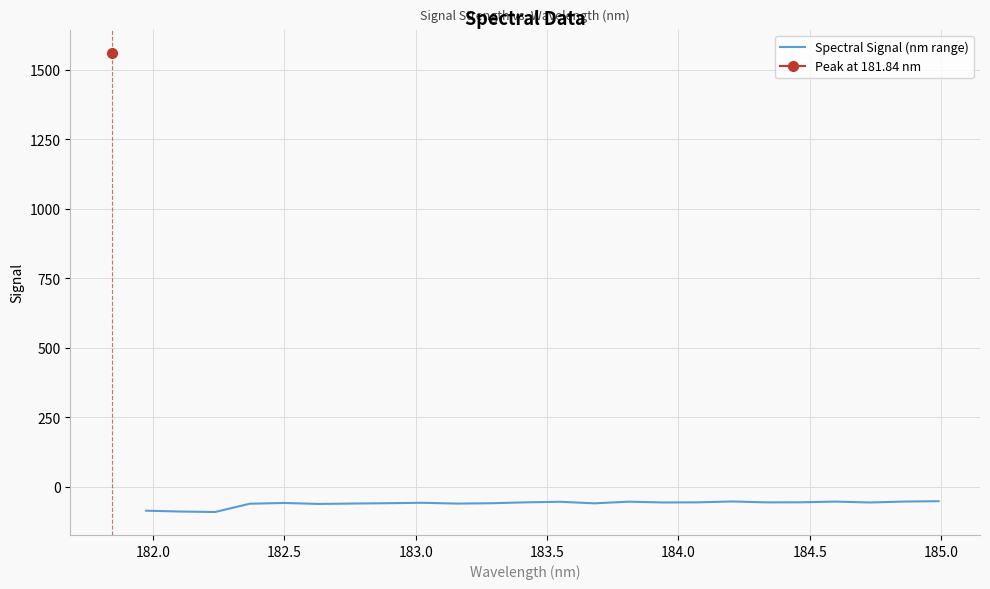

What is the lowest value of the Spectral Signal (nm range) series?

-91.4